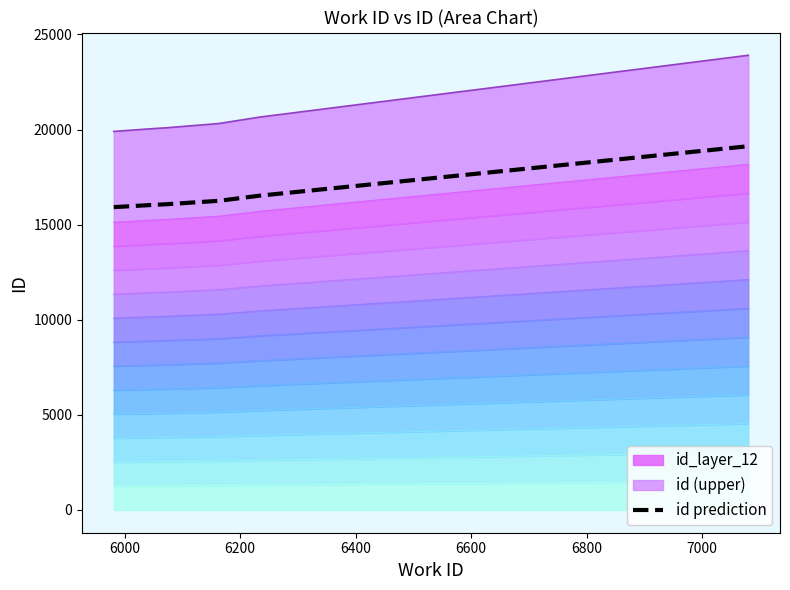

Does the chart have visible grid lines?

No